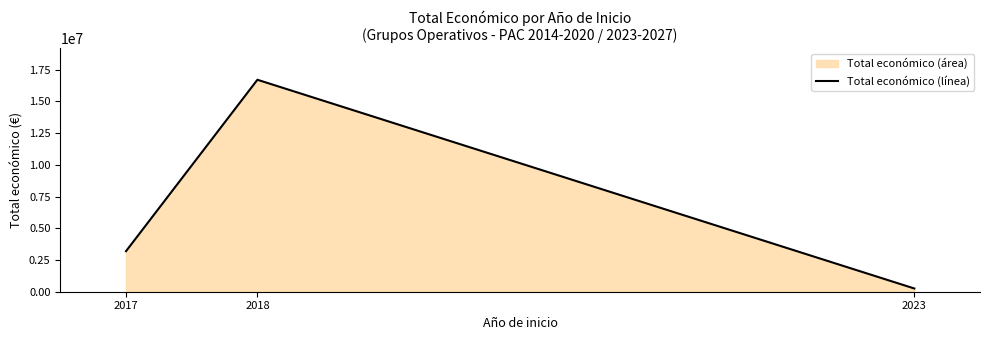

Which has a higher value, 2023 or 2018?

2018